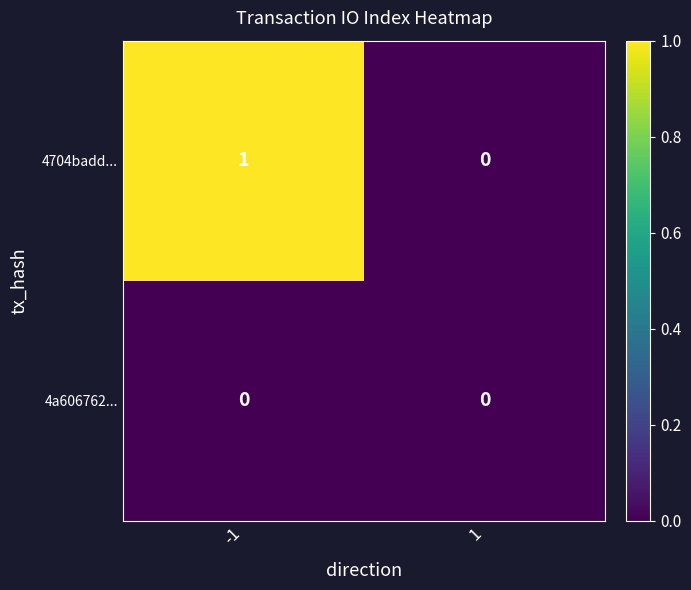

How many series are shown in this chart?

2